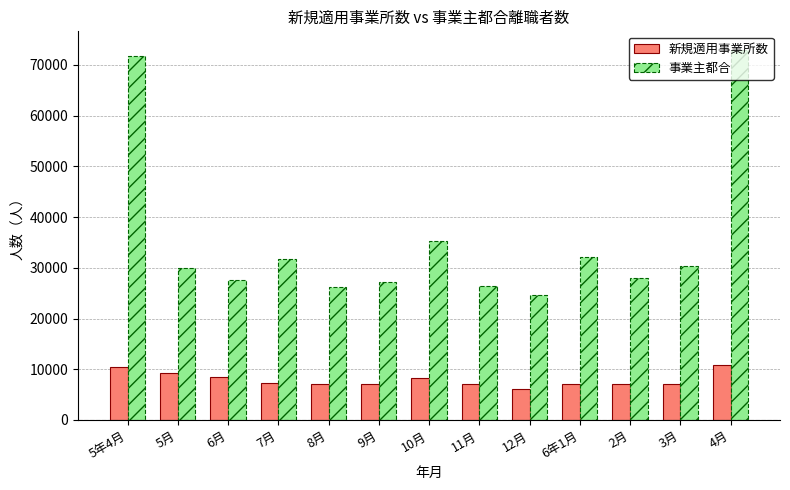

Where is 事業主都合 nearest to the value 48852?

10月